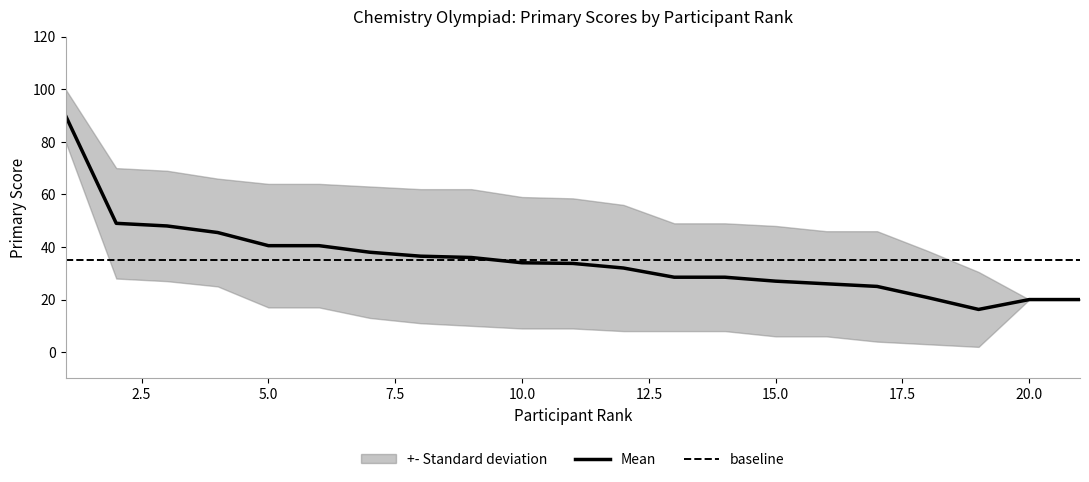

At which category is the sum across all series the highest?

1